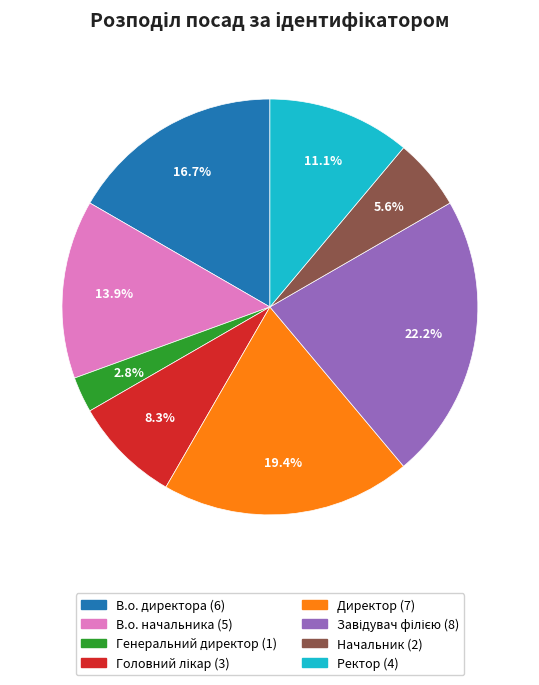

To the nearest percent, what percentage of the pie is Директор?

19%